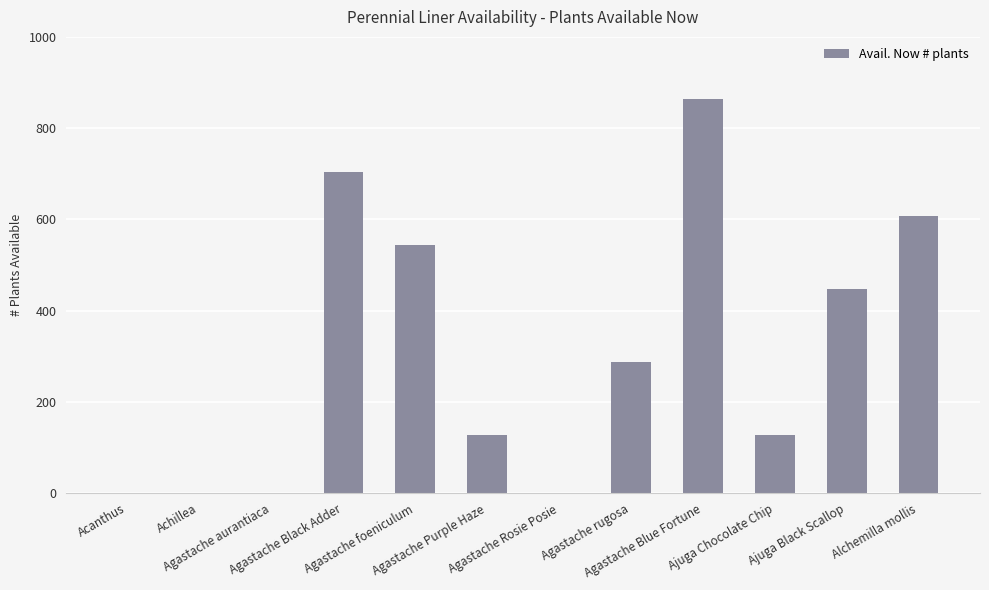

Is it true that the value at Agastache Black Adder is 305?

False